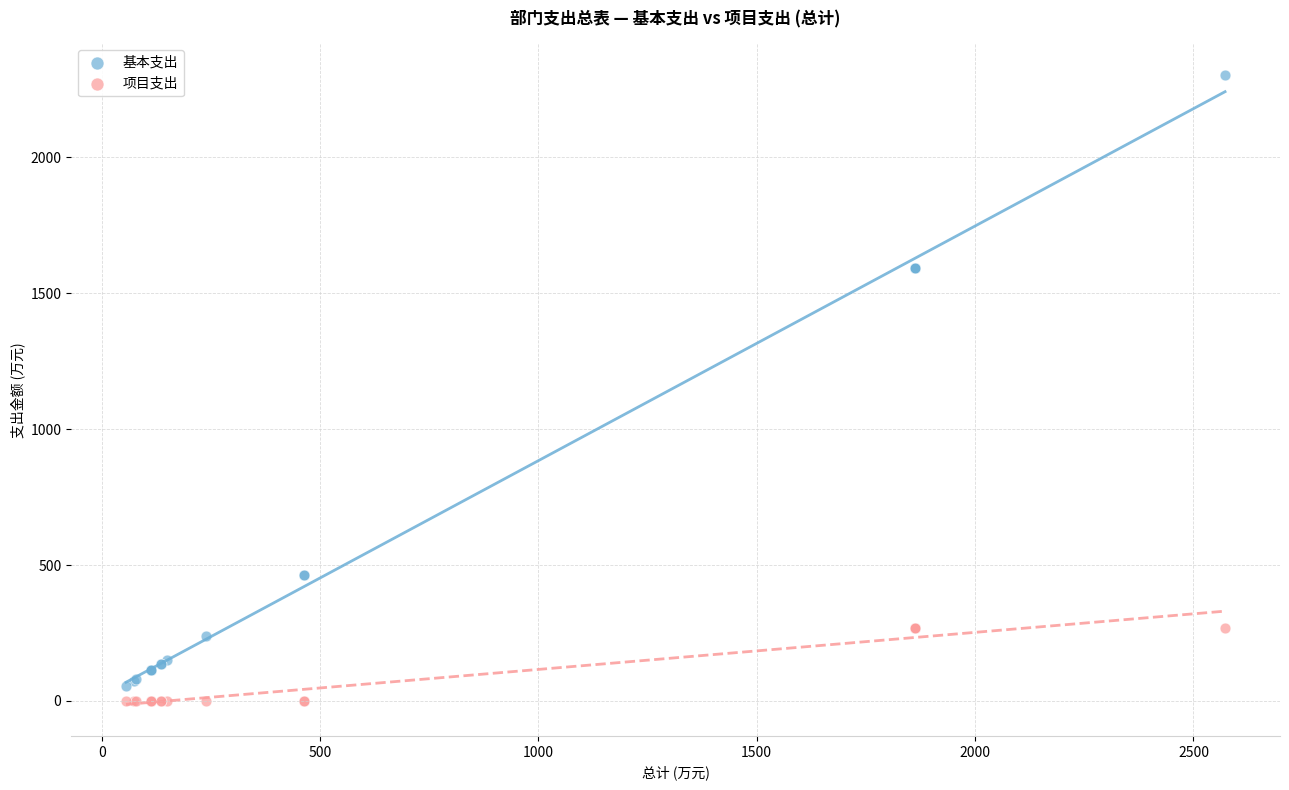

Which series contains the highest Y value?

基本支出